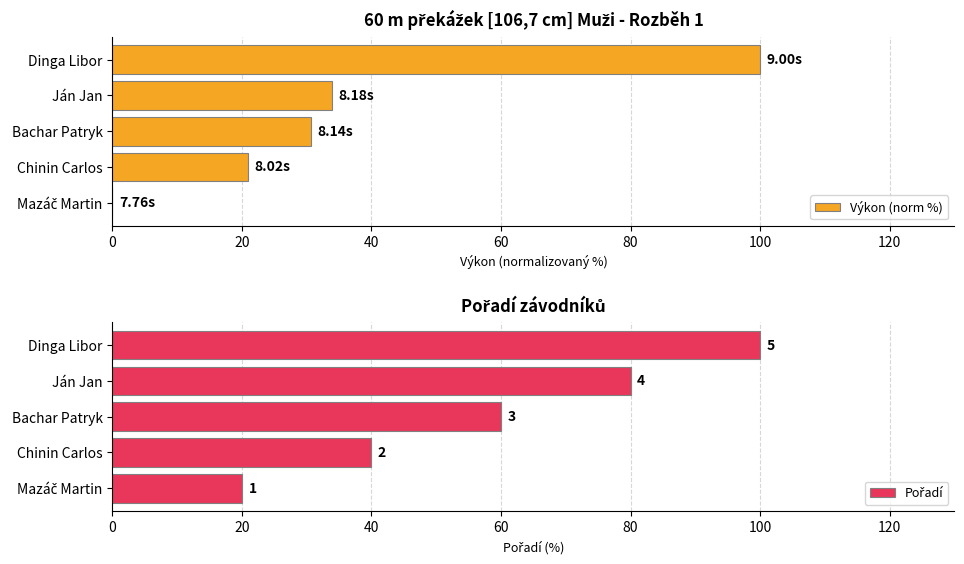

Where is Výkon (norm %) nearest to the value 50?

Ján Jan